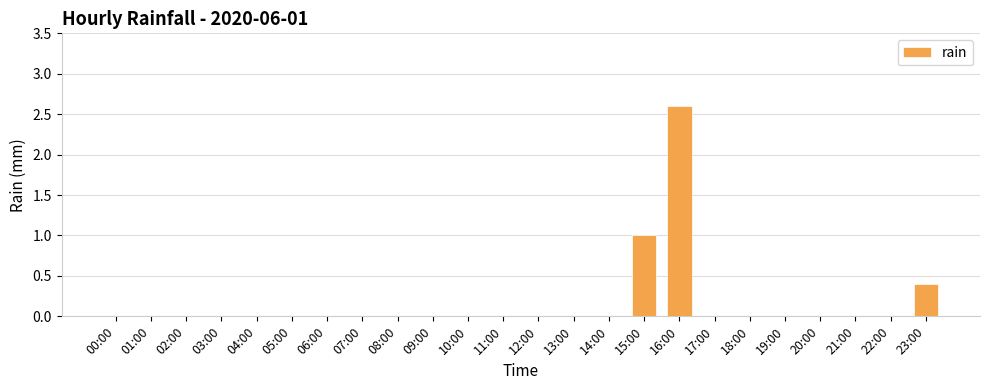

Which label corresponds to the largest value in the chart?

16:00